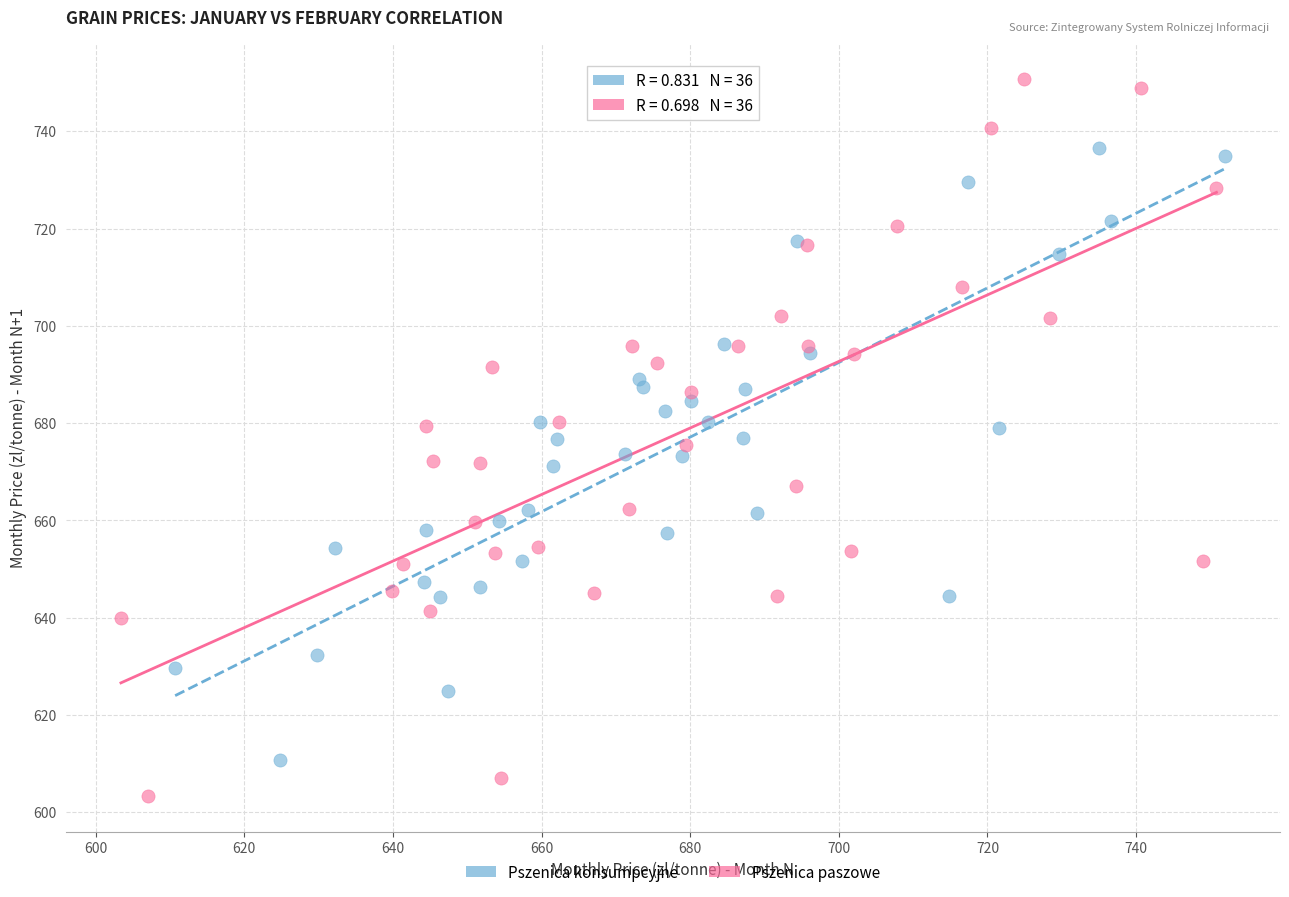

Which series has the widest spread of Y values?

Pszenica paszowe